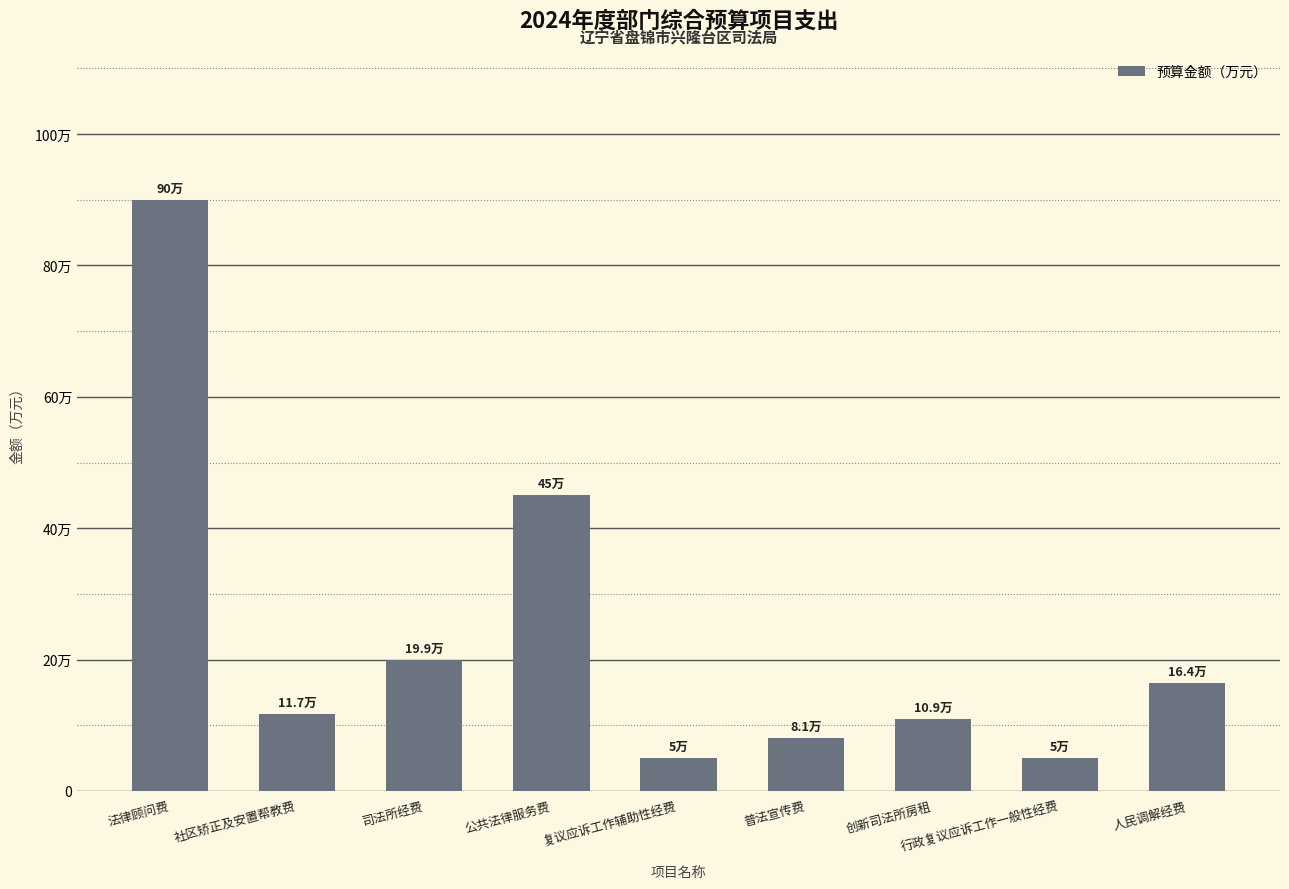

Does the chart contain any negative values?

No